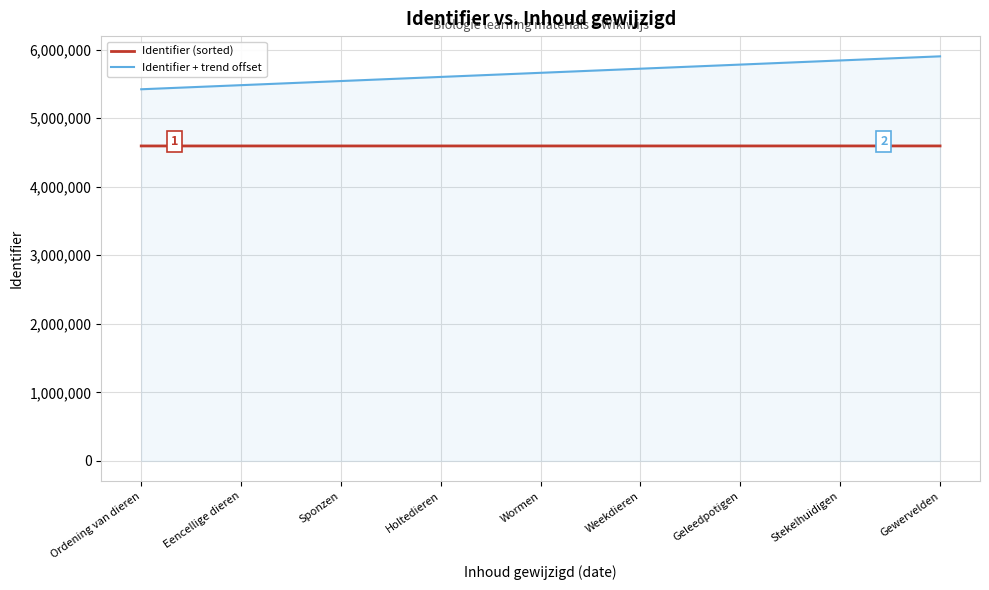

True or false: Identifier (sorted) and Identifier + trend offset intersect in this chart.

False